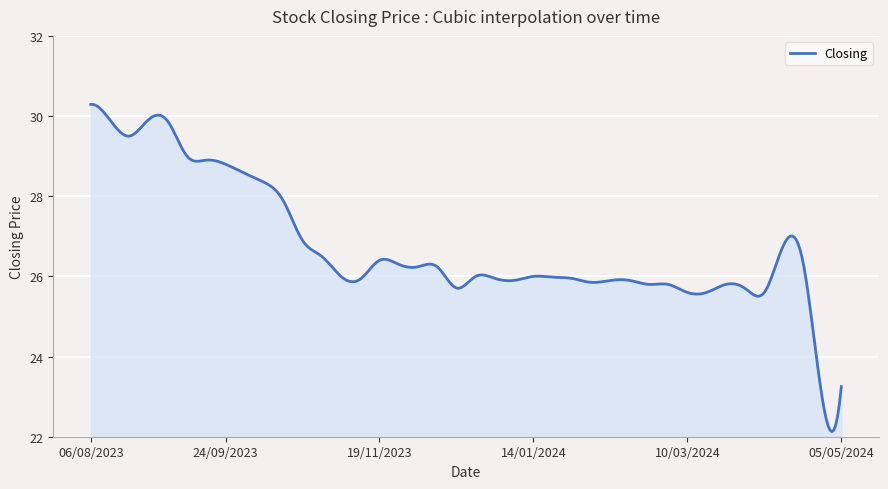

What is the maximum value shown in the chart?

30.3